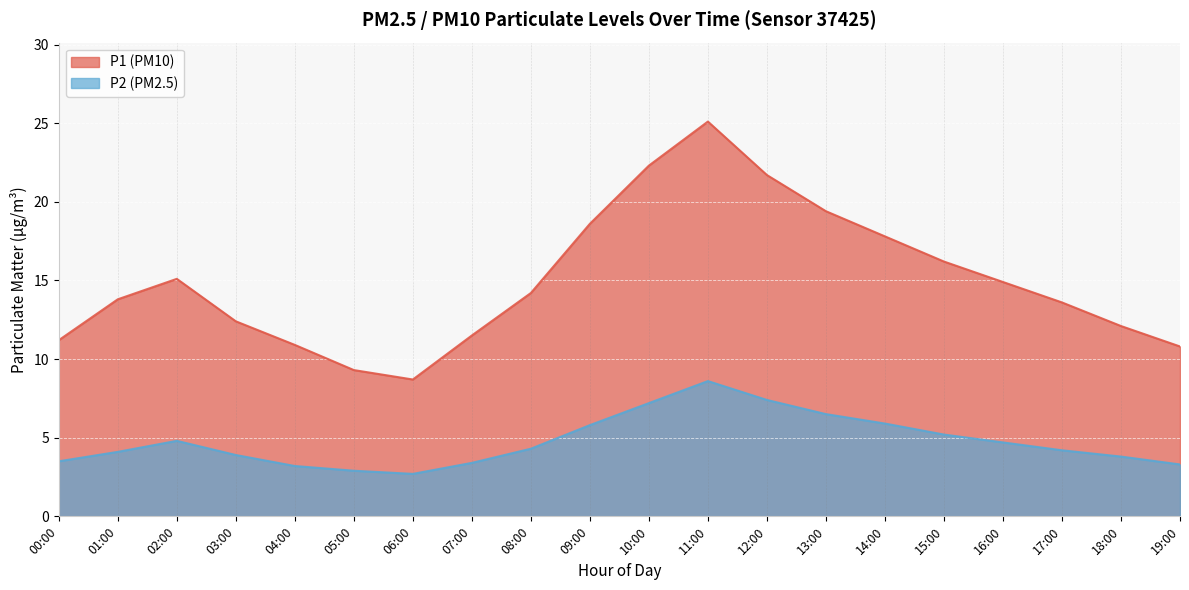

Which series has the largest range (max minus min)?

P1 (PM10)